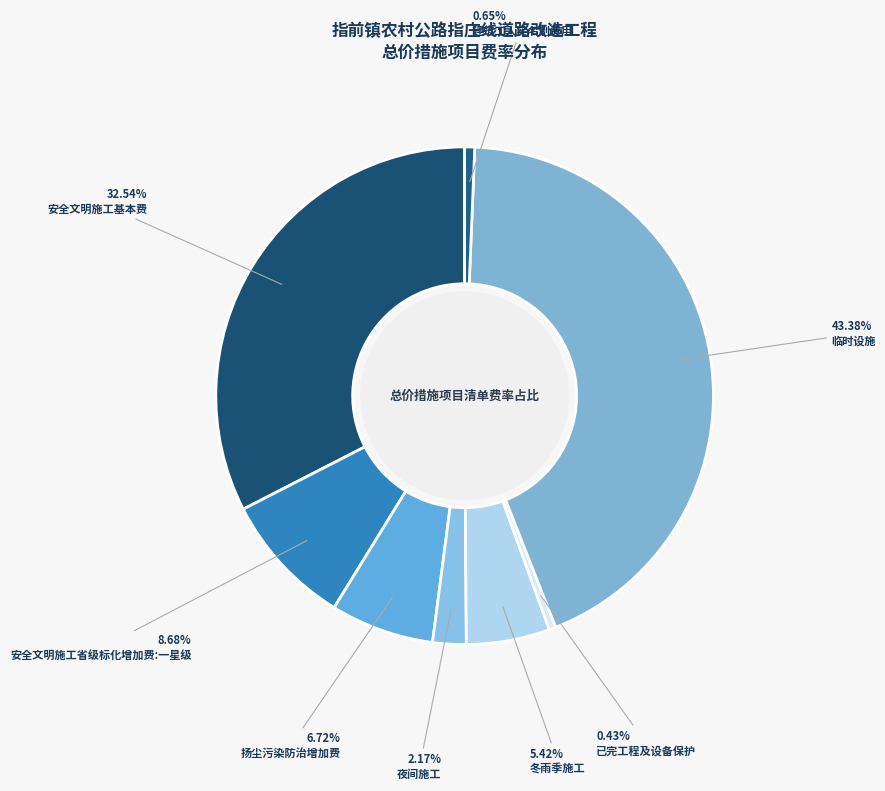

What percentage do 已完工程及设备保护 and 建筑工人实名制费用 together represent?

1.1%